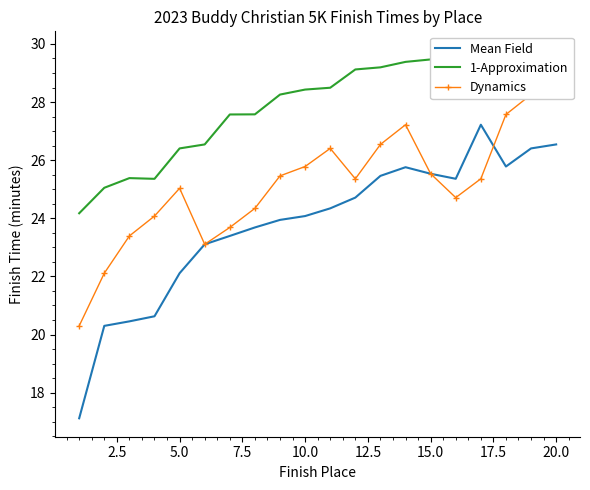

Reading left to right, what are all the values shown in this chart?

Male: 17.1	20.3	20.5	20.6	22.1	23.1	23.4	23.7	23.9	24.1	24.3	24.7	25.5	25.8	25.5	25.4	27.2	25.8	26.4	26.5
1-Approximation: 24.2	25.1	25.4	25.4	26.4	26.5	27.6	27.6	28.3	28.4	28.5	29.1	29.2	29.4	29.5	29.7	29.4	29.8	29.5	29.8
Dynamics: 20.3	22.1	23.4	24.1	25.0	23.1	23.7	24.3	25.5	25.8	26.4	25.4	26.5	27.2	25.5	24.7	25.4	27.6	28.3	28.4